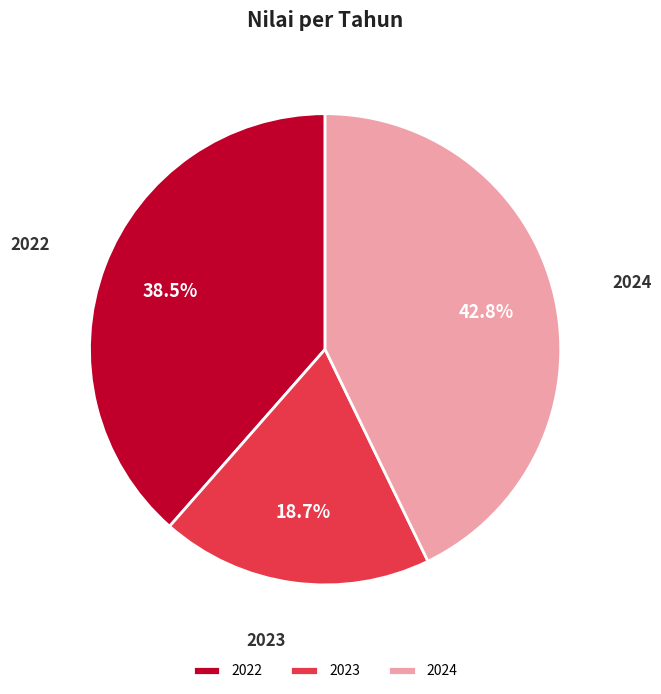

Do 2023 and 2022 together represent more than half of the pie?

Yes